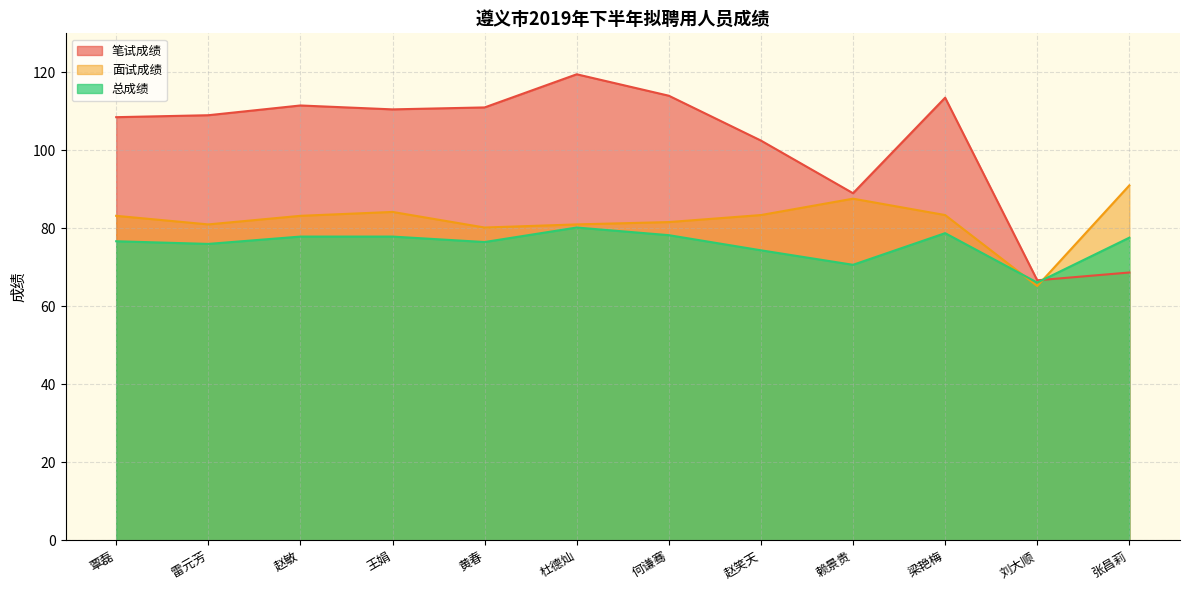

Which series ends up on top after the final intersection of 笔试成绩 and 面试成绩?

面试成绩